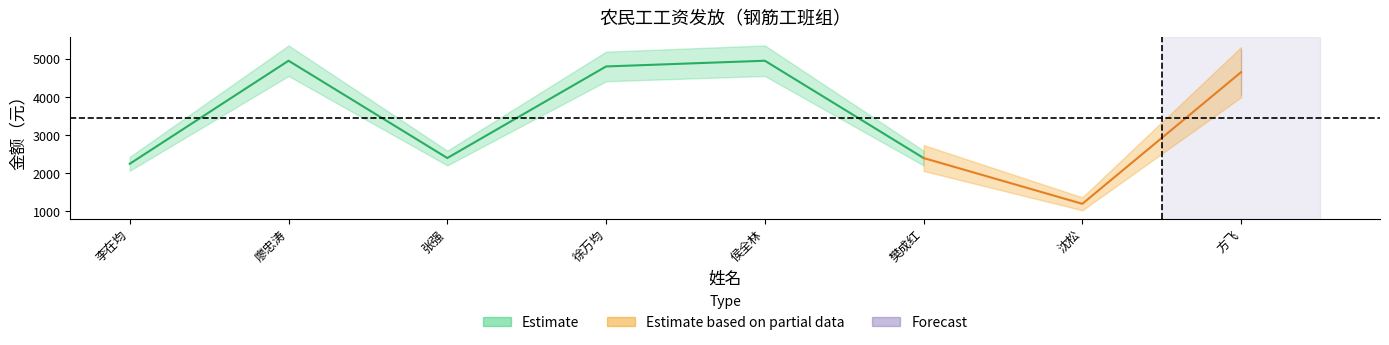

Where is the first local minimum for 应发工资（元）?

张强